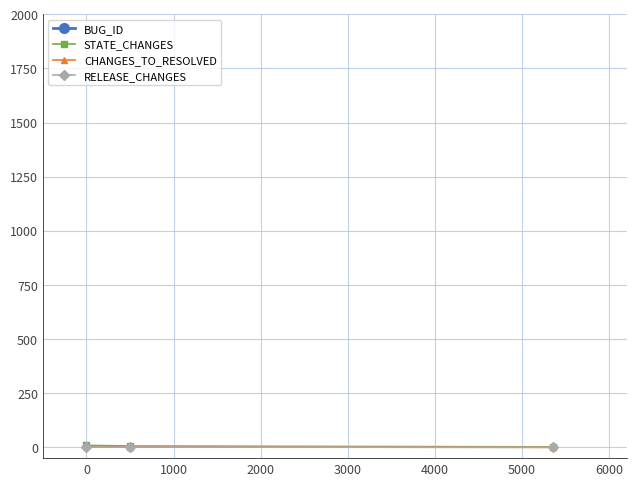

At 1000, list the series in order from smallest to largest.

RELEASE_CHANGES, CHANGES_TO_RESOLVED, STATE_CHANGES, BUG_ID